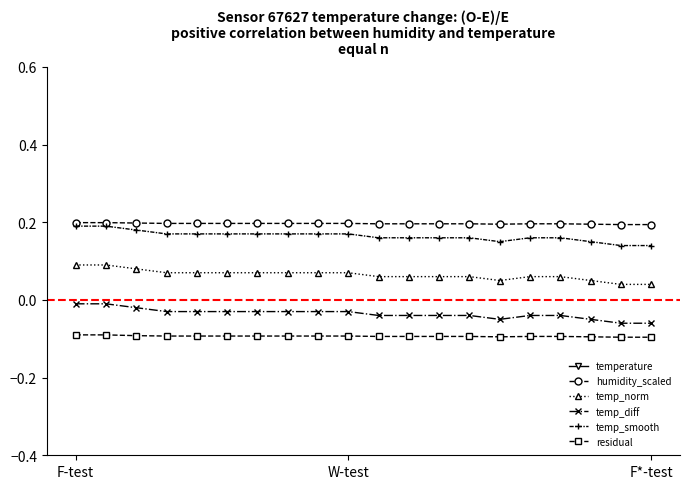

In temp_diff, how many points are lower than both neighbors (excluding endpoints)?

1